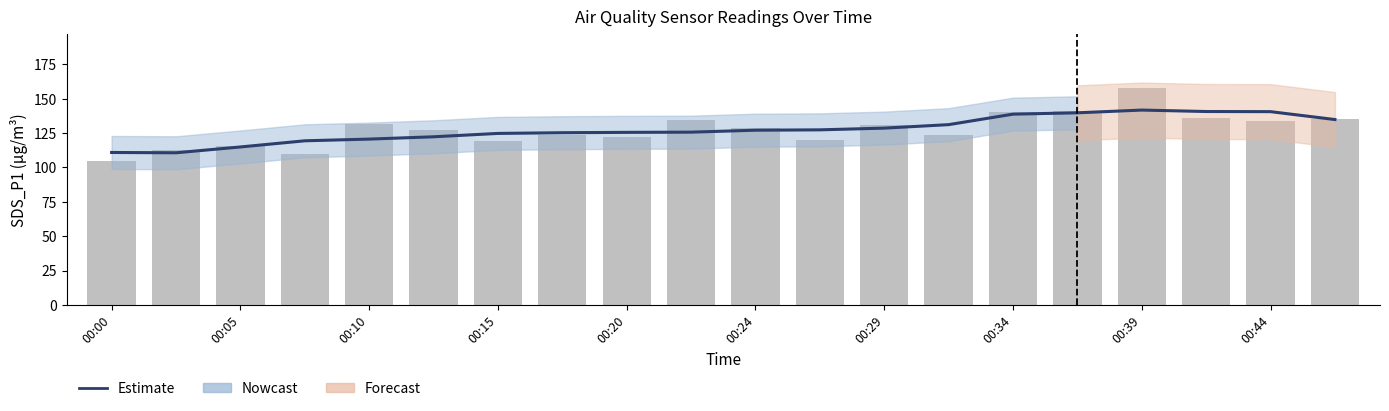

How many groups of bars are there?

20